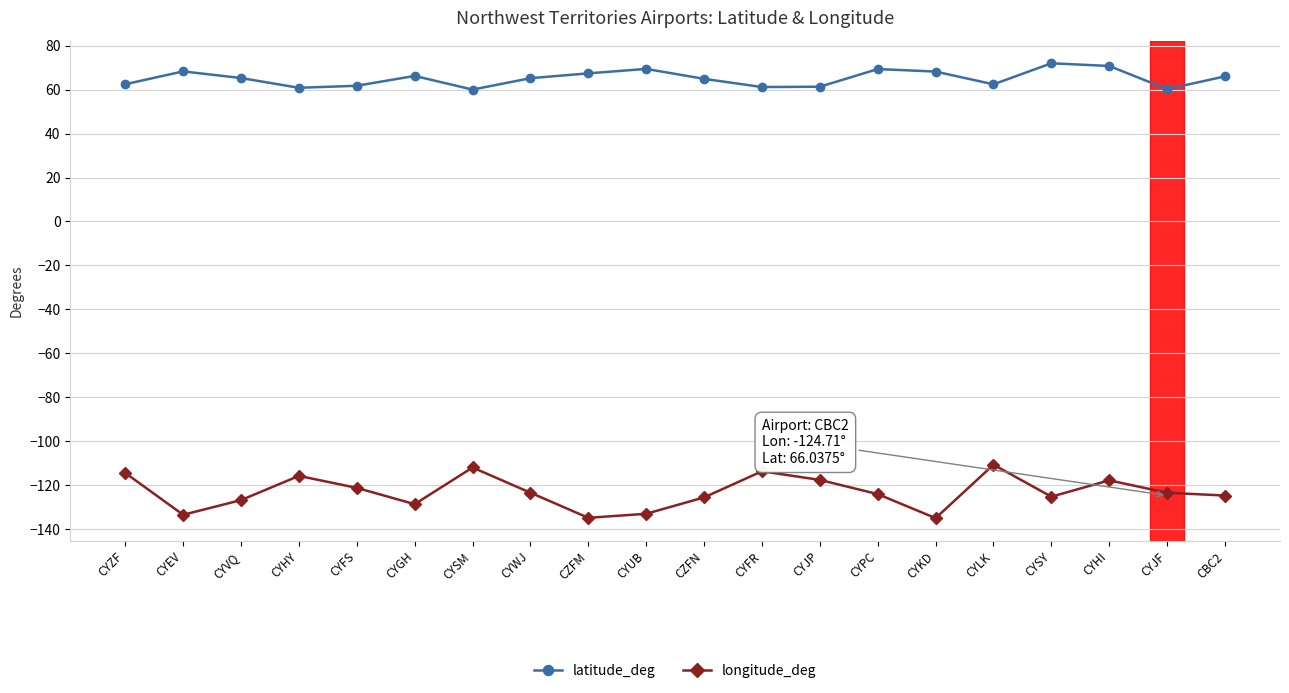

At which category does longitude_deg reach its first local peak?

CYHY